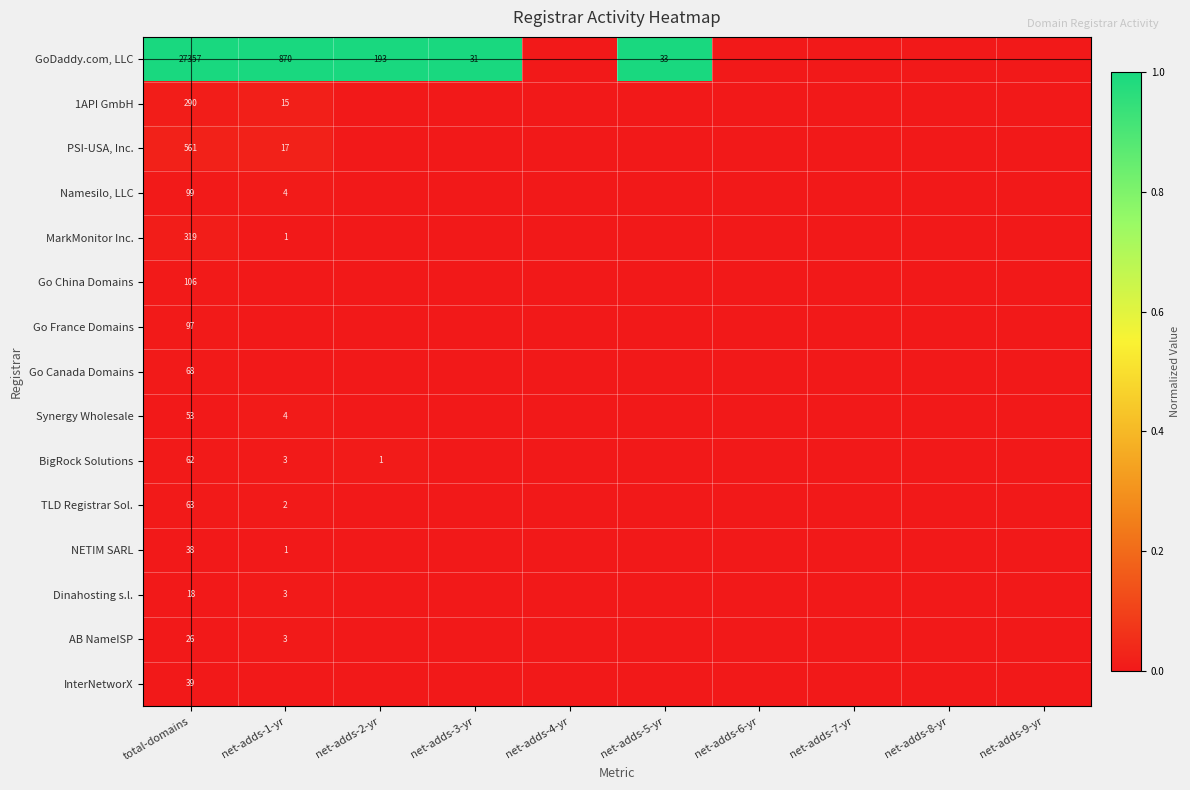

How many Synergy Wholesale values are between 0 and 1?

10